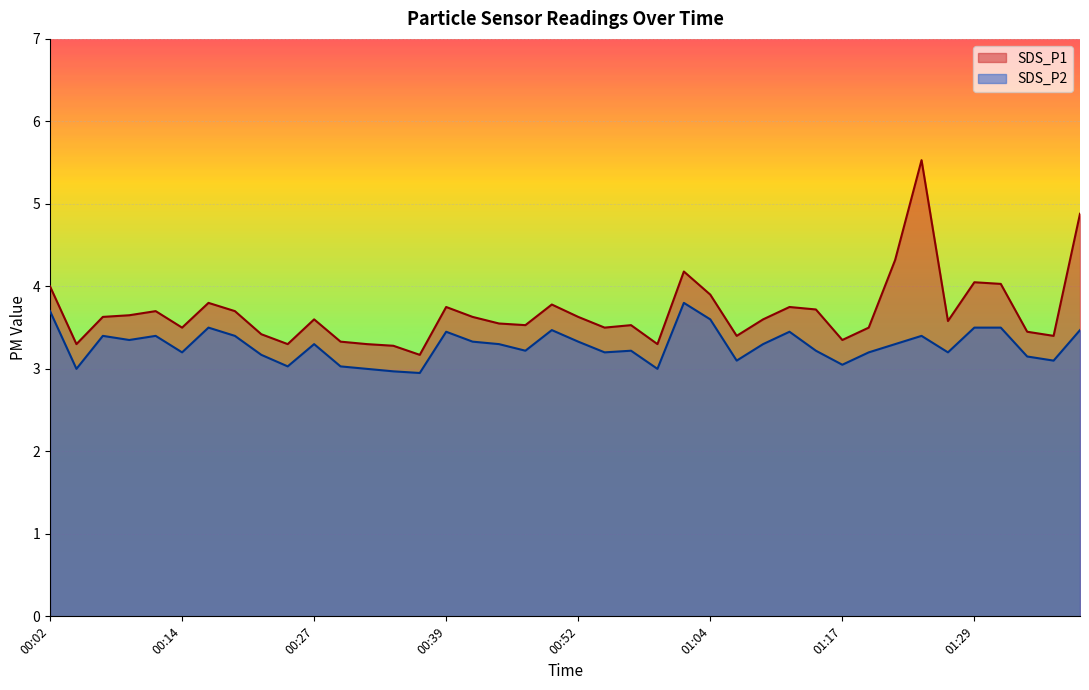

What is the minimum value shown in the chart?

3.0